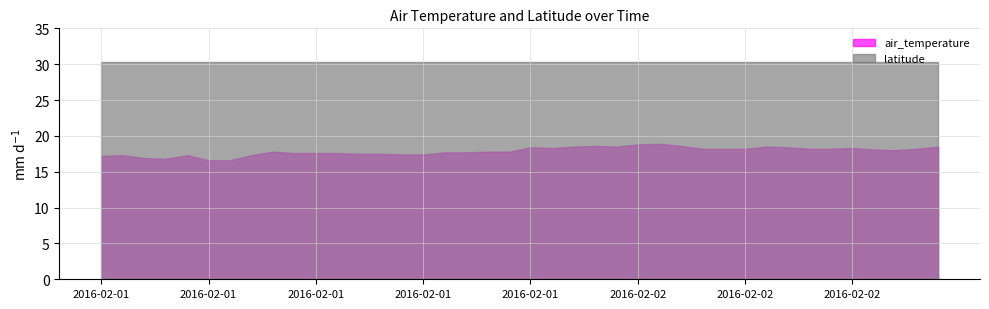

What is the minimum value shown in the chart?

16.6